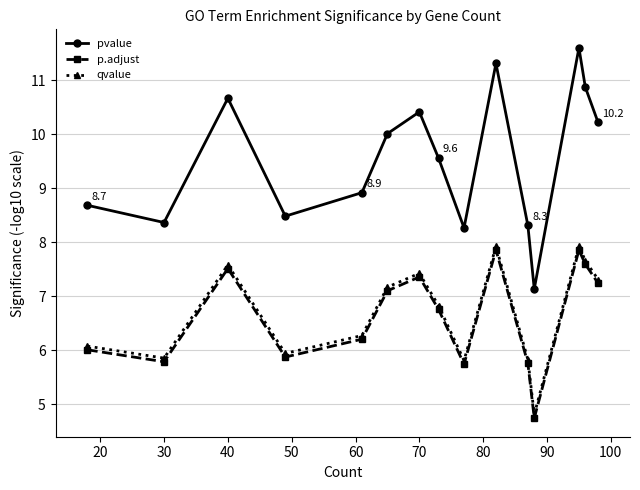

True or false: pvalue and p.adjust cross at least once.

False